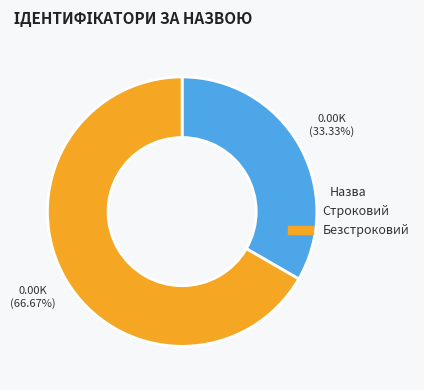

To the nearest percent, what percentage of the pie is Строковий?

33%